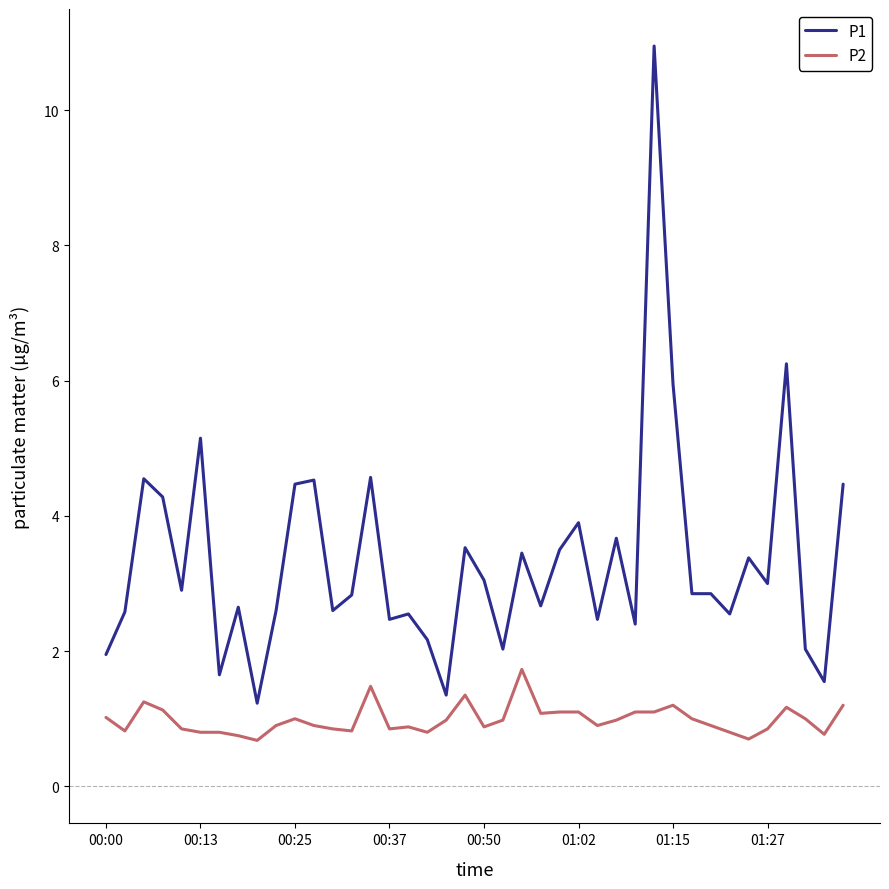

What is the smallest value displayed?

0.7